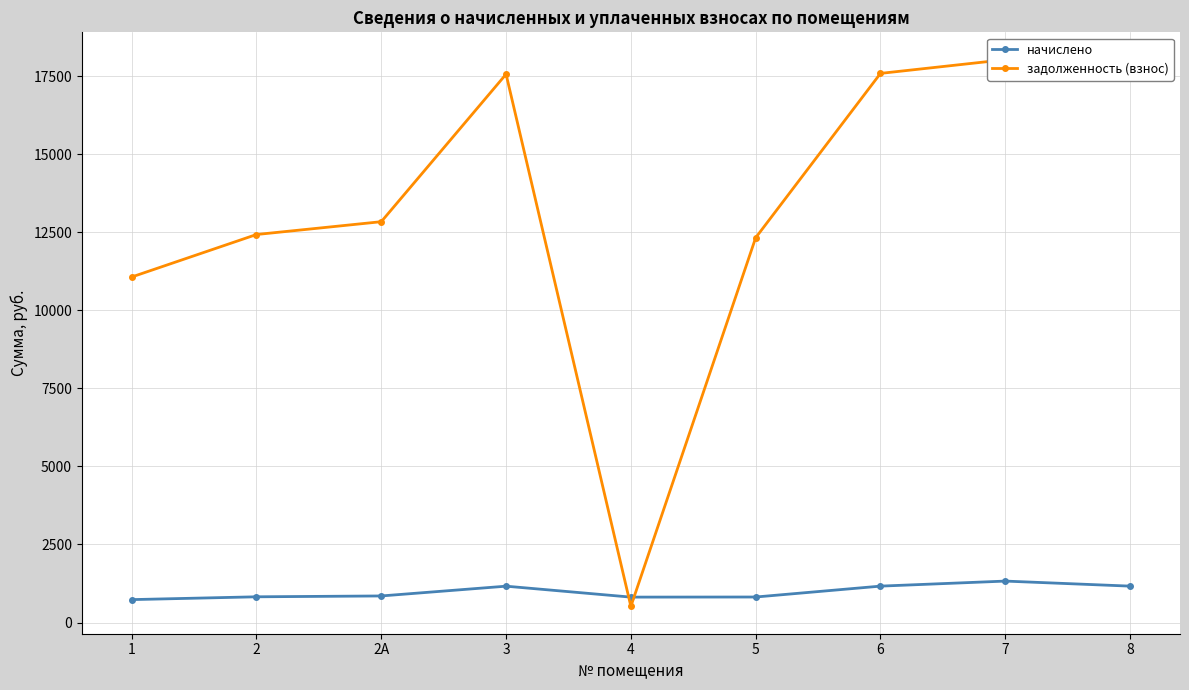

What is the maximum value shown in the chart?

18030.4